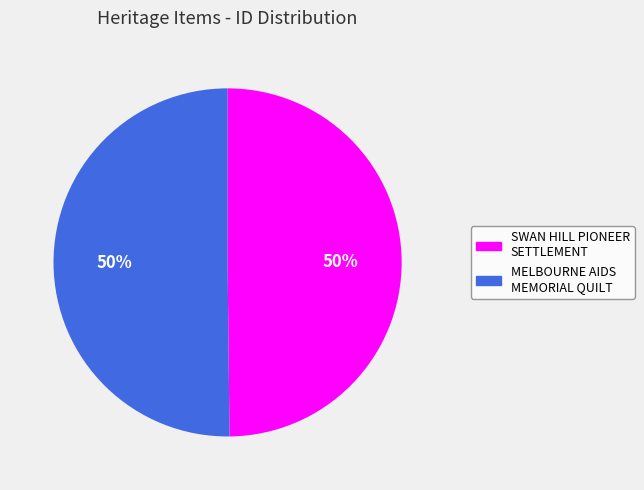

What percentage is the MELBOURNE AIDS MEMORIAL QUILT slice, to the nearest percent?

50%